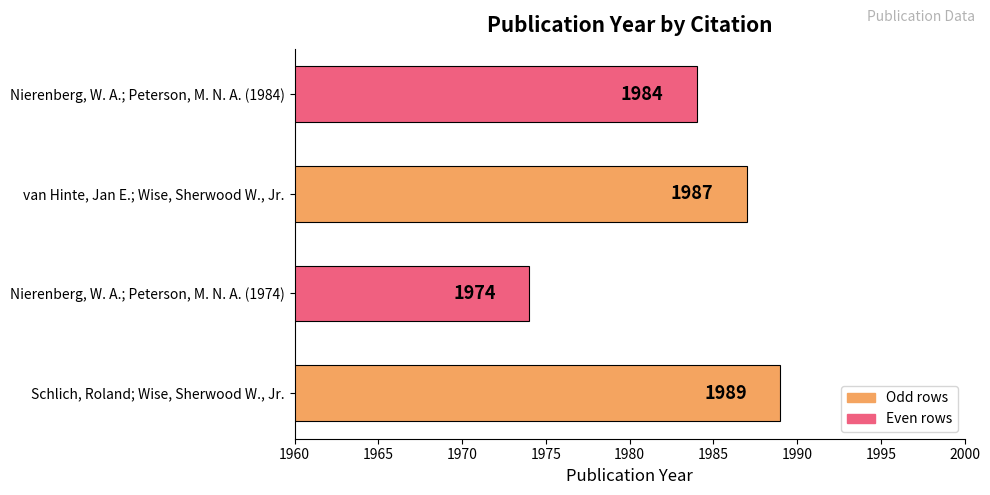

What is the difference between the values at Schlich, Roland; Wise, Sherwood W., Jr. and Nierenberg, W. A.; Peterson, M. N. A. (1974)?

15